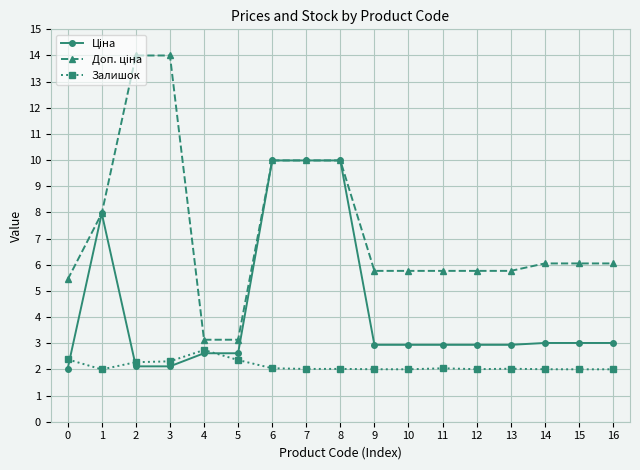

What is the total value across all series at 14?

11.1